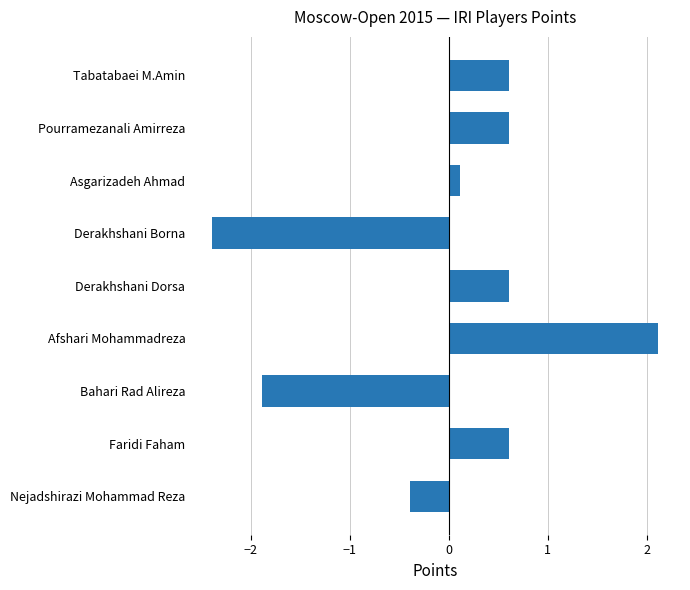

True or false: the data shows 0.4 at Faridi Faham.

False